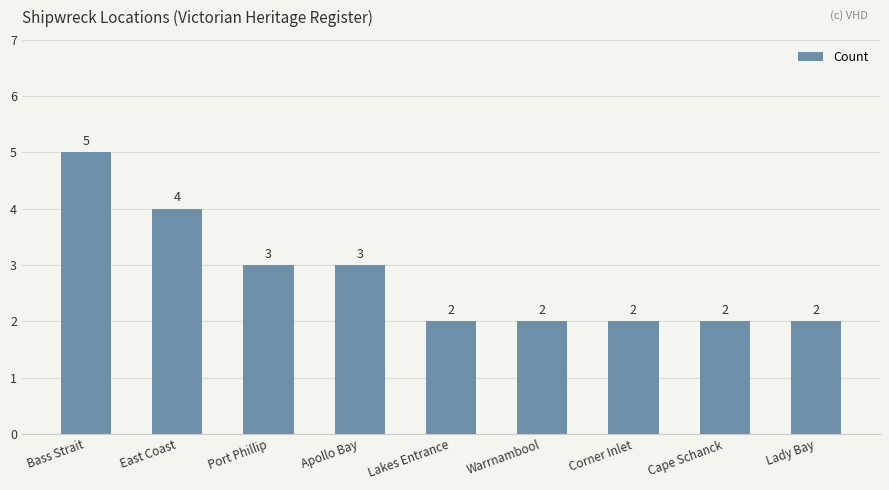

How many values are between 2 and 3?

7